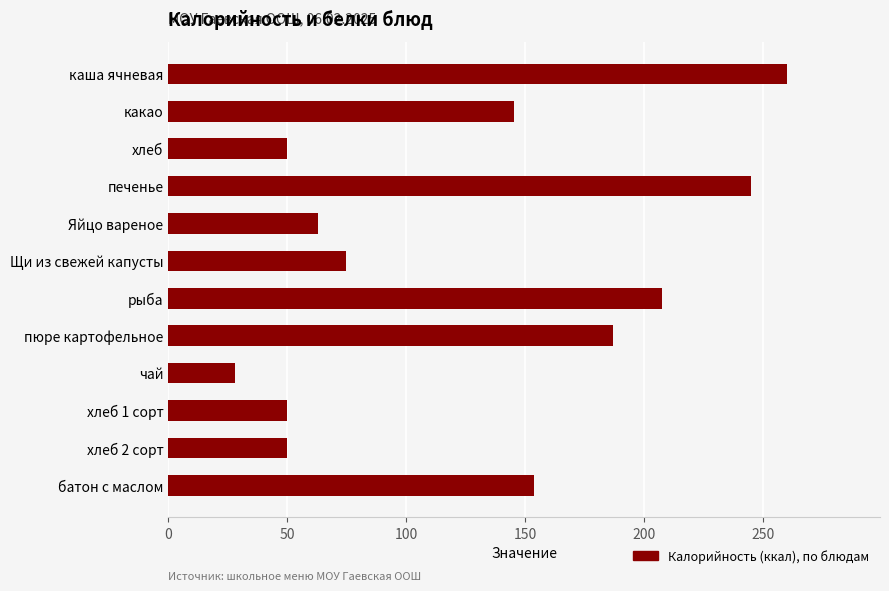

How many bars are there in total?

12